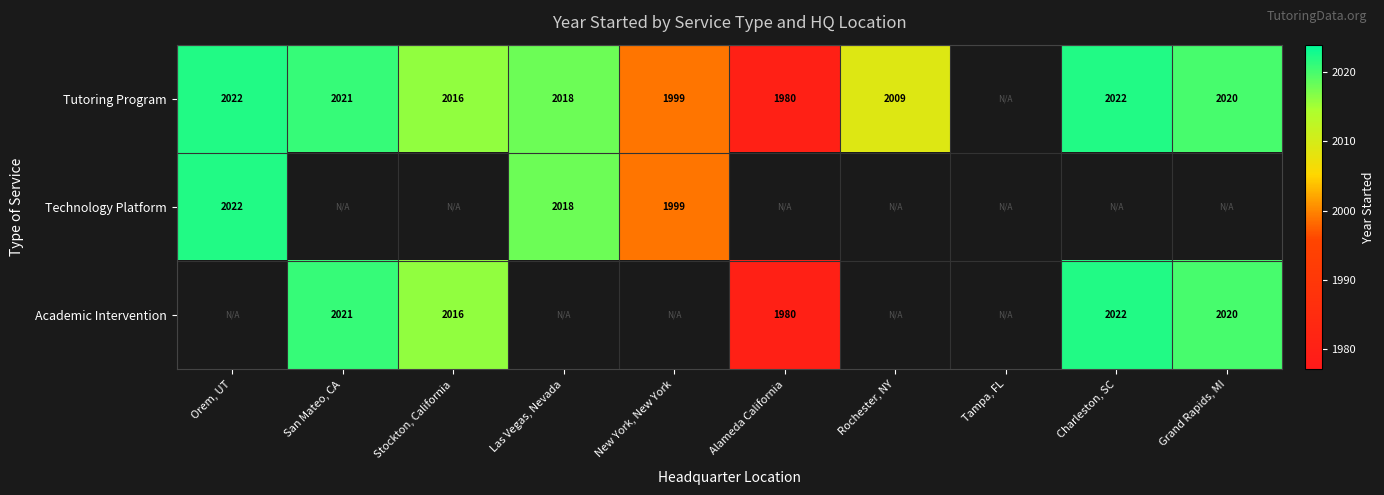

The value of Tutoring Program at Las Vegas, Nevada is 2018. True or false?

True